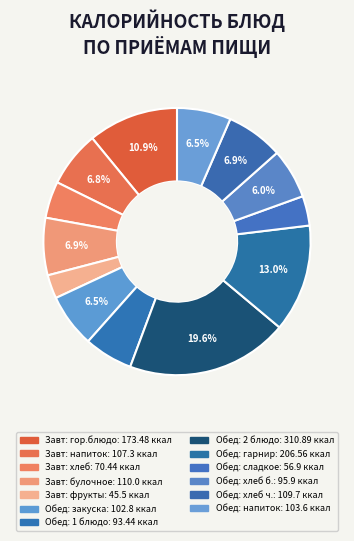

How many segments does this pie chart have?

13